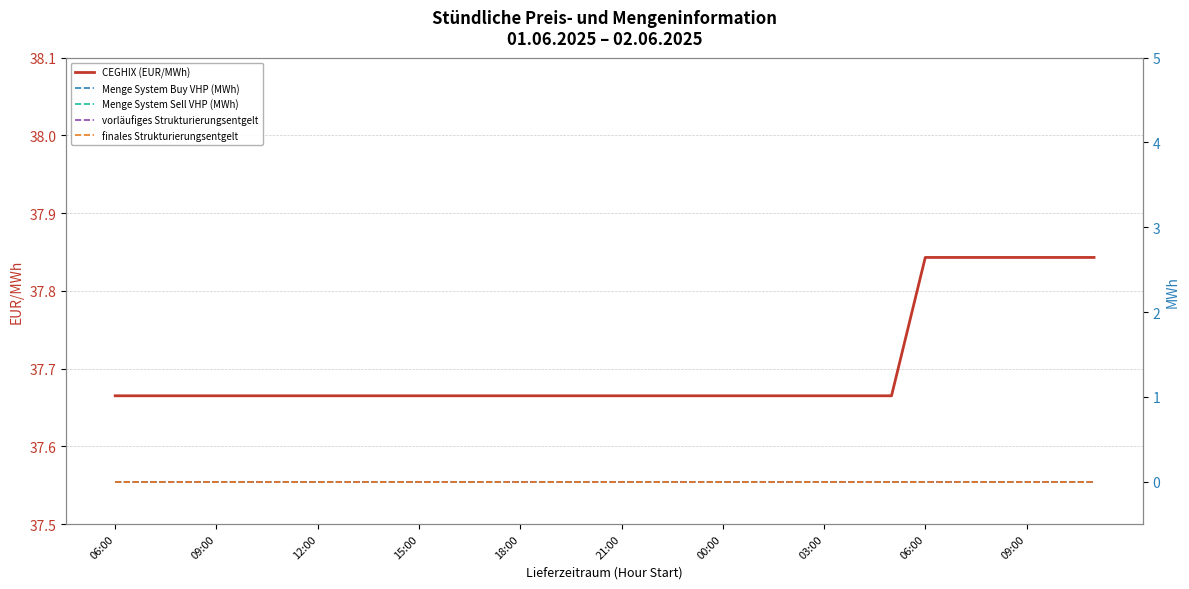

At which category does the chart reach its peak across all series?

06:00